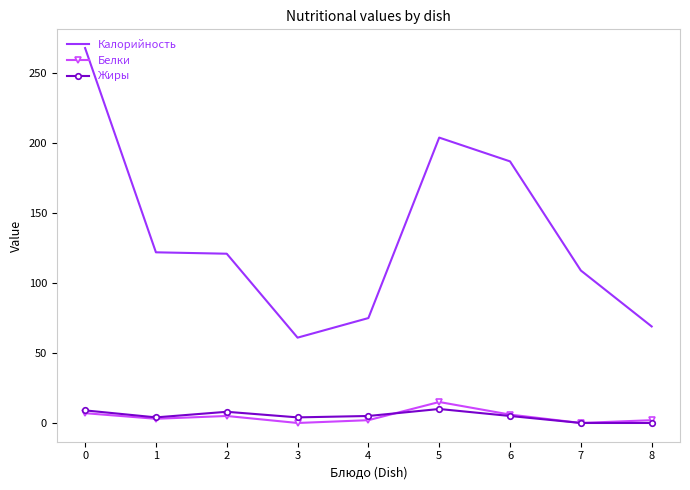

What is the greatest value displayed?

268